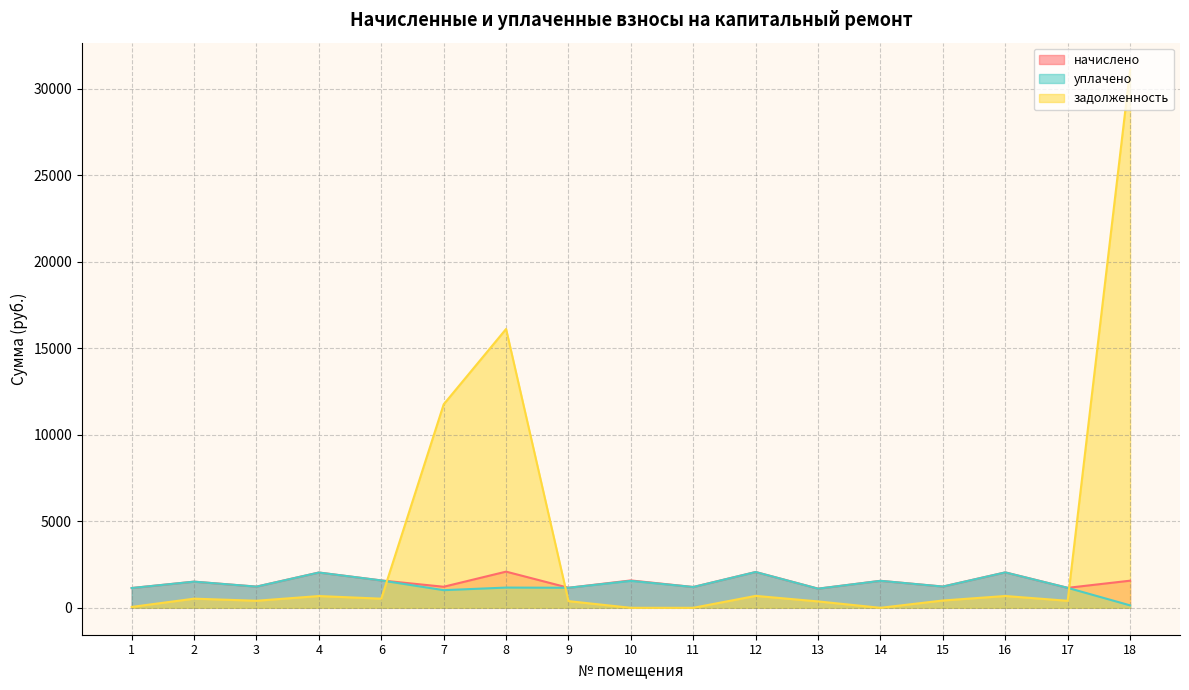

At how many categories does at least one series exceed 25669?

1